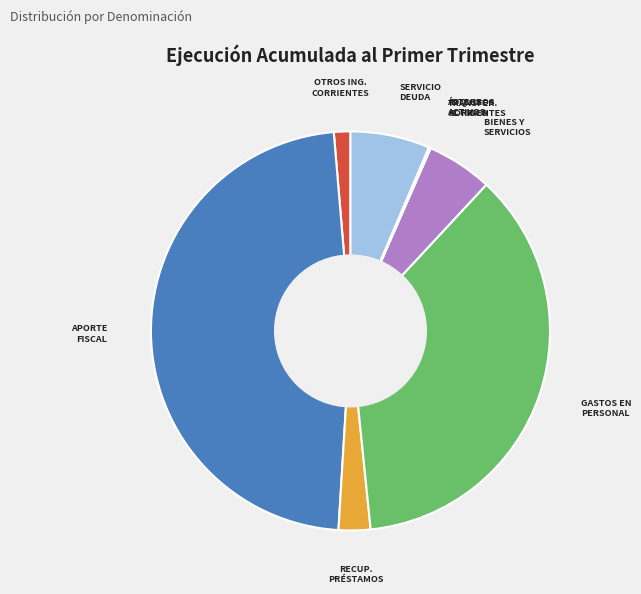

Is there a majority slice in this chart?

No